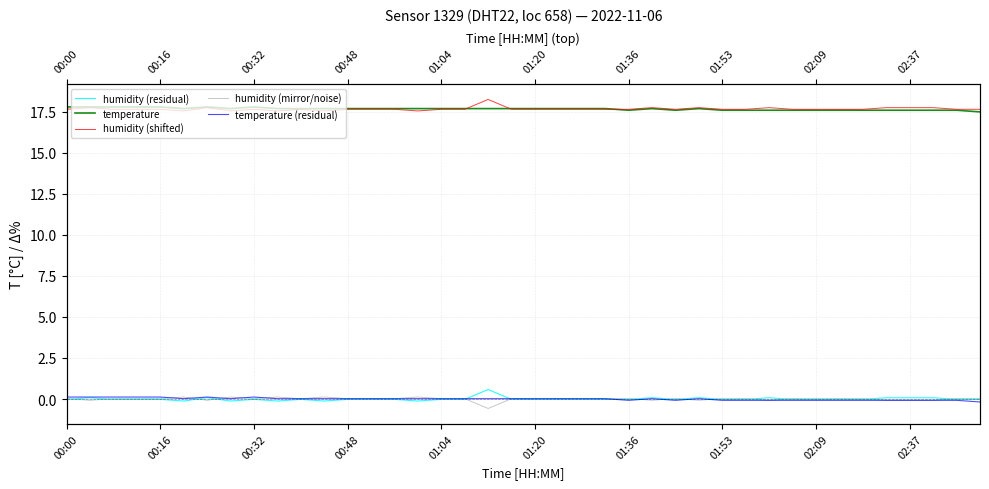

True or false: humidity (mirror/noise) and humidity (shifted) cross at least once.

False